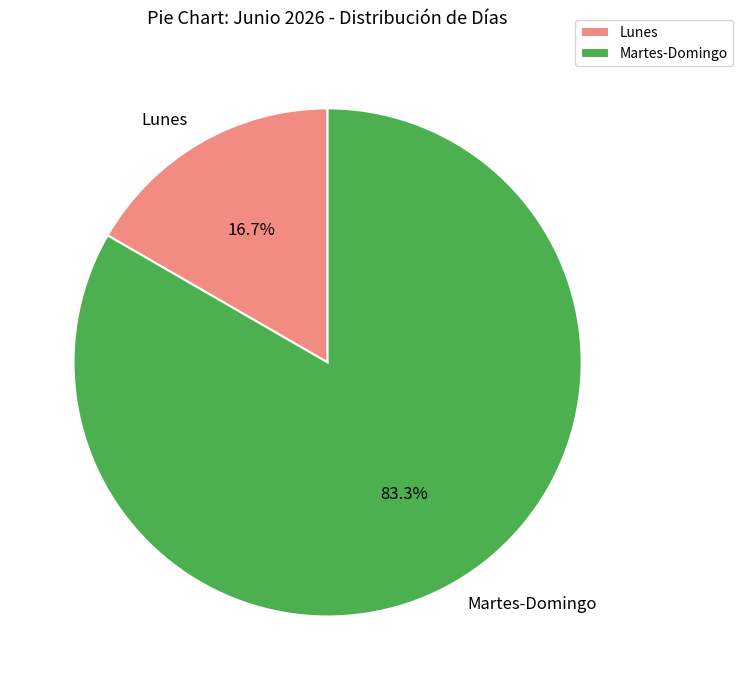

Which category has the biggest portion of the pie?

Martes-Domingo